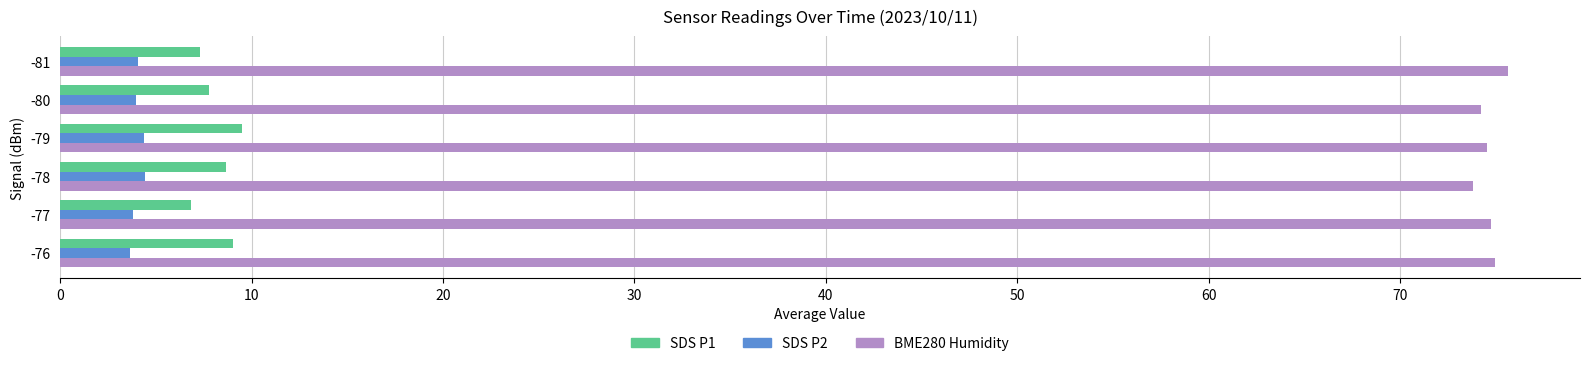

How many categories are shown in the chart?

6